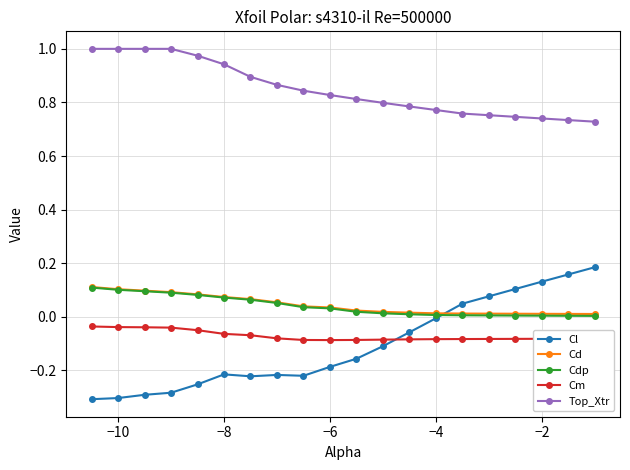

Does the chart have visible grid lines?

Yes